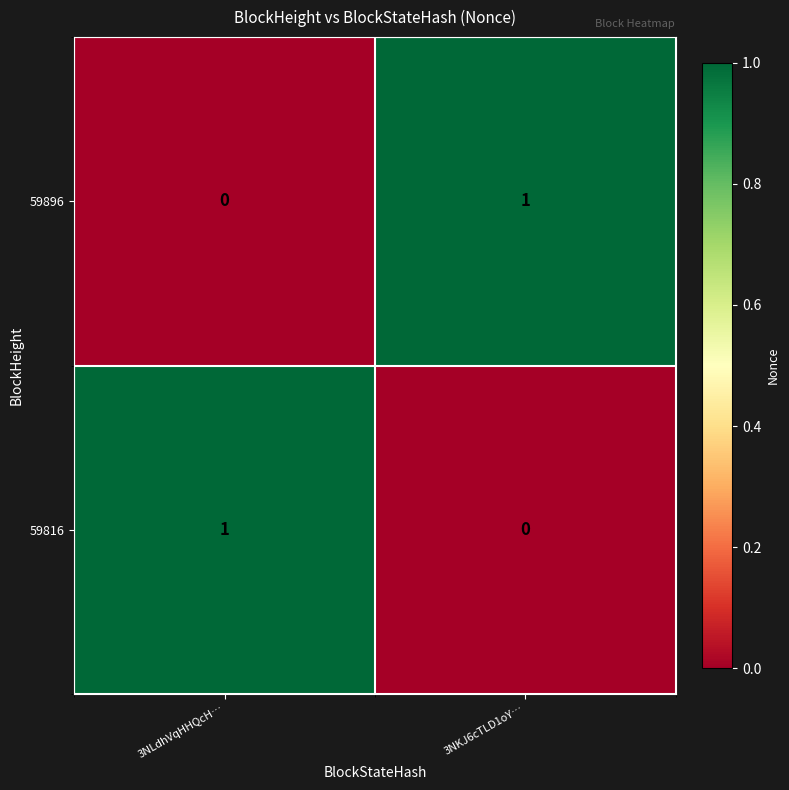

Reading left to right, transcribe all the data shown in this chart.

59896: 0	1
59816: 1	0